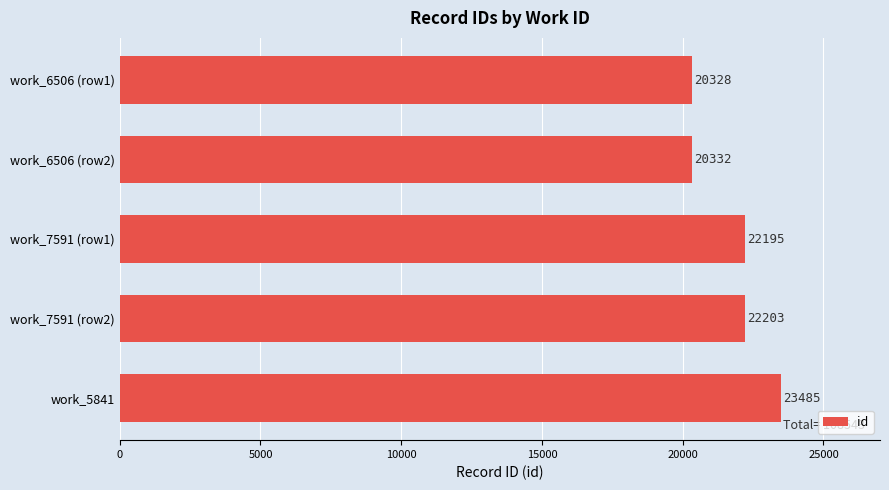

Between work_6506 (row1) and work_6506 (row2), which is larger?

work_6506 (row2)